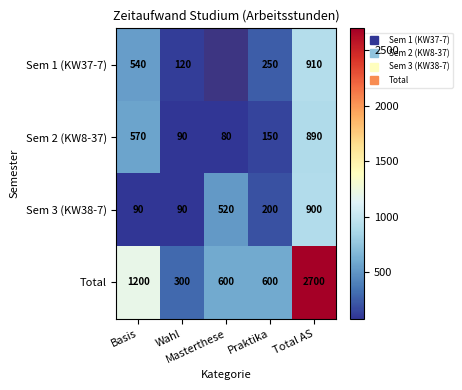

List the series in order of their peak value, highest first.

Total, Sem 1 (KW37-7), Sem 3 (KW38-7), Sem 2 (KW8-37)